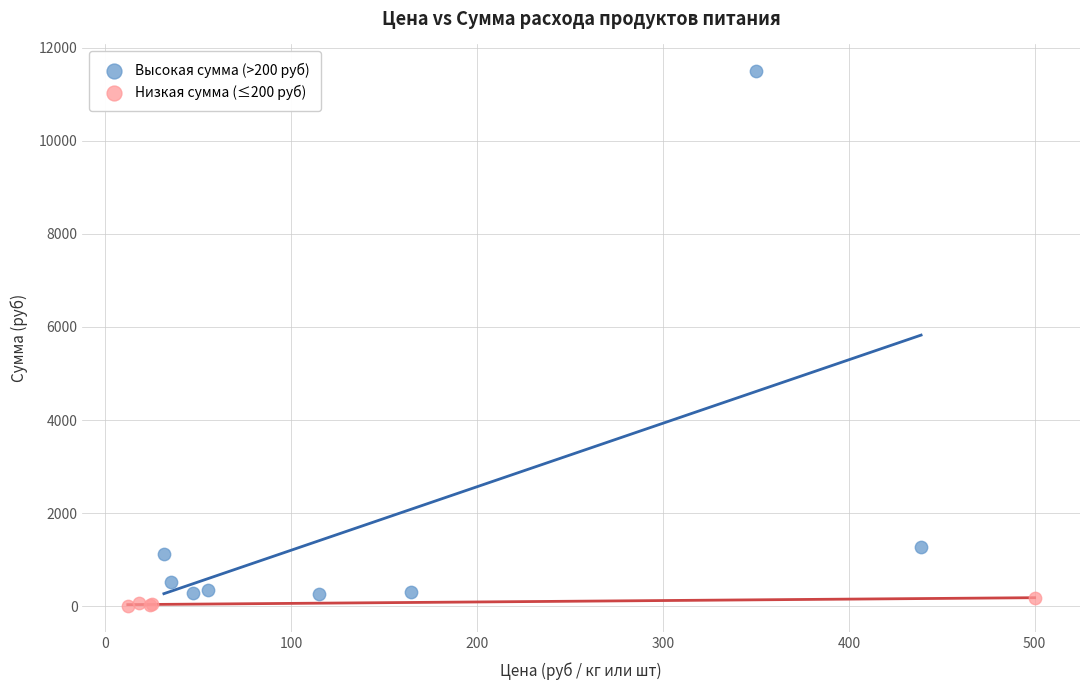

Which series has the largest Y range (max minus min)?

Высокая сумма (>200 руб)